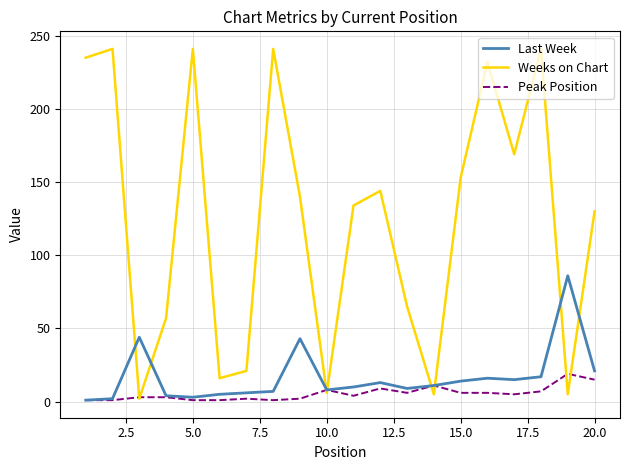

Rank the series by their maximum value, from lowest to highest.

Peak Position, Last Week, Weeks on Chart